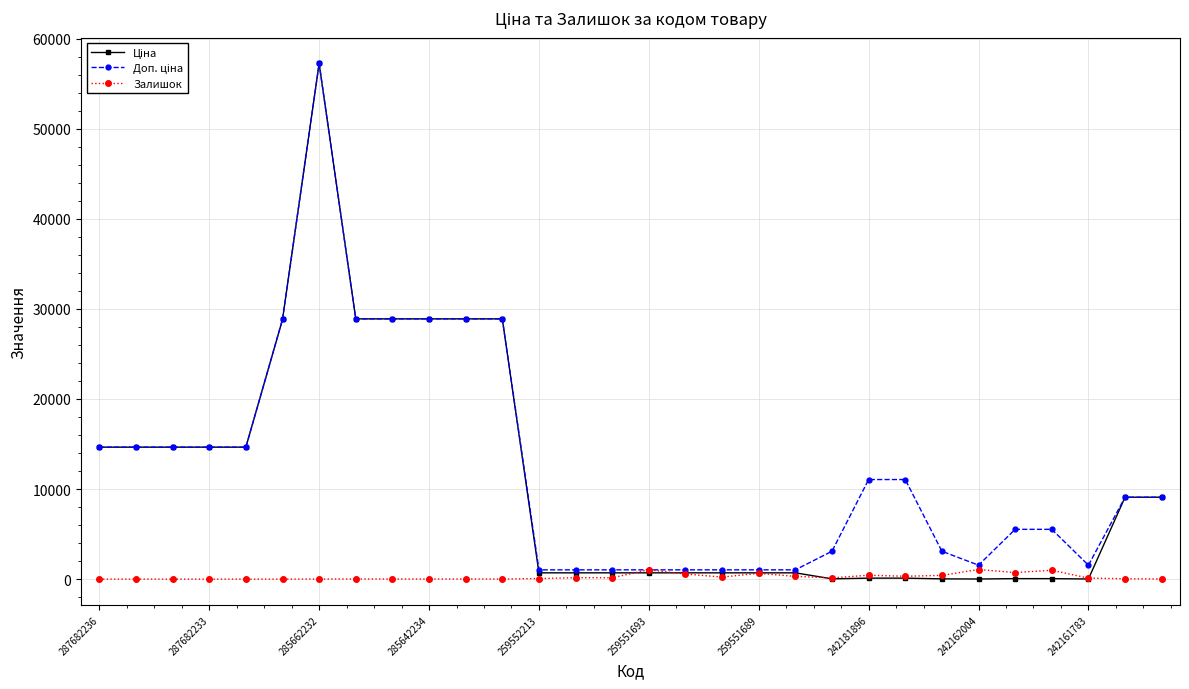

What is the maximum value shown in the chart?

57235.5